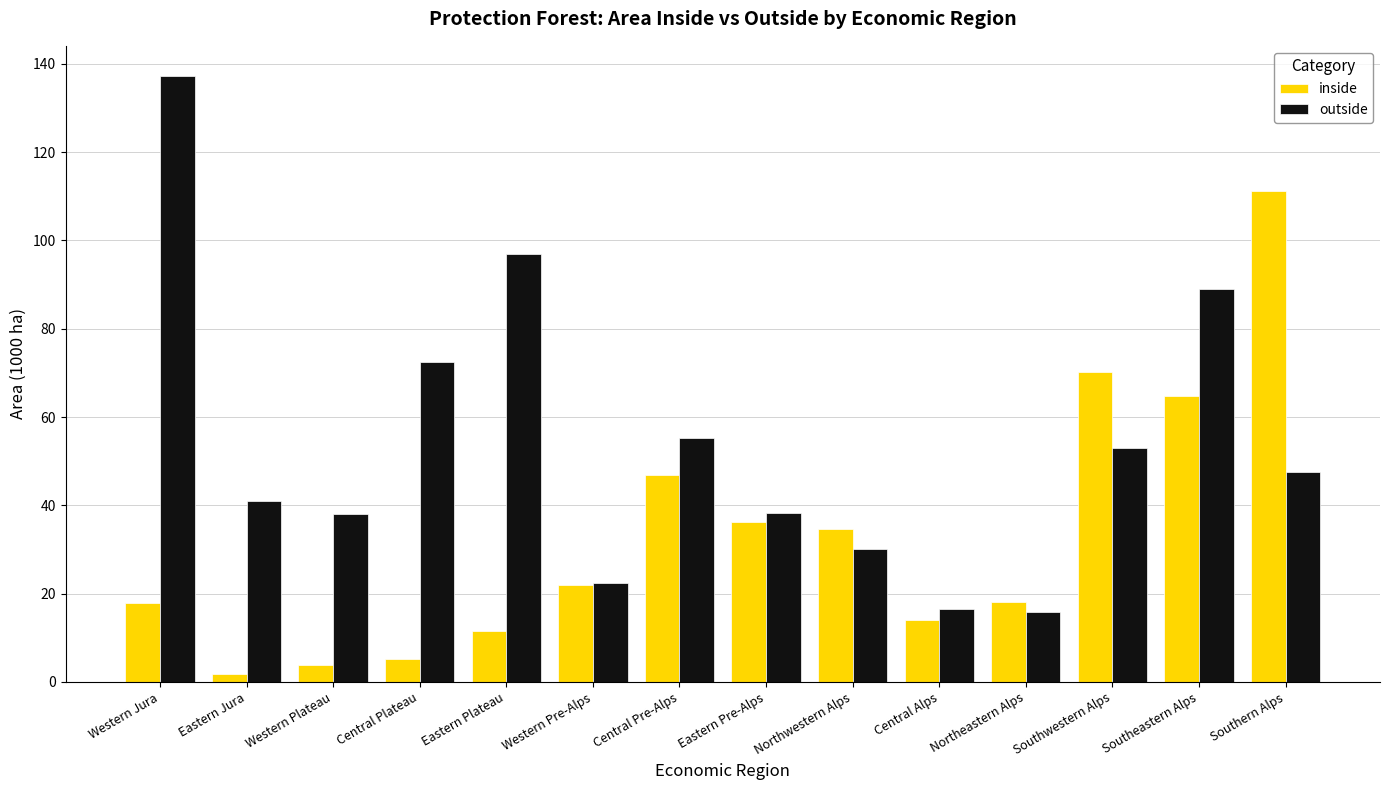

Where does the outside series first go above 47?

Western Jura